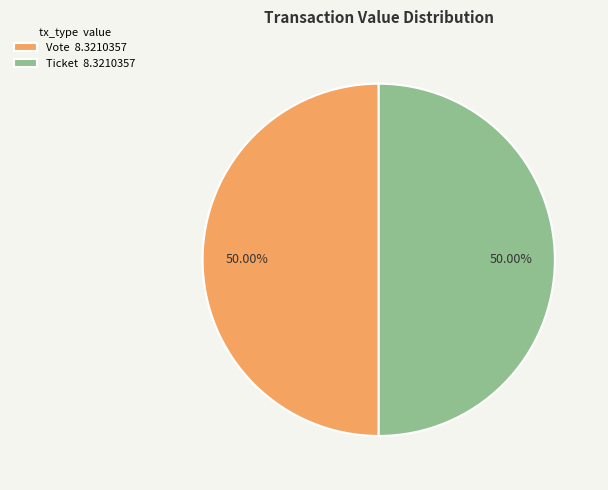

Approximately how many times larger is the value at Ticket 8.3210357 compared to Vote 8.3210357?

1.0